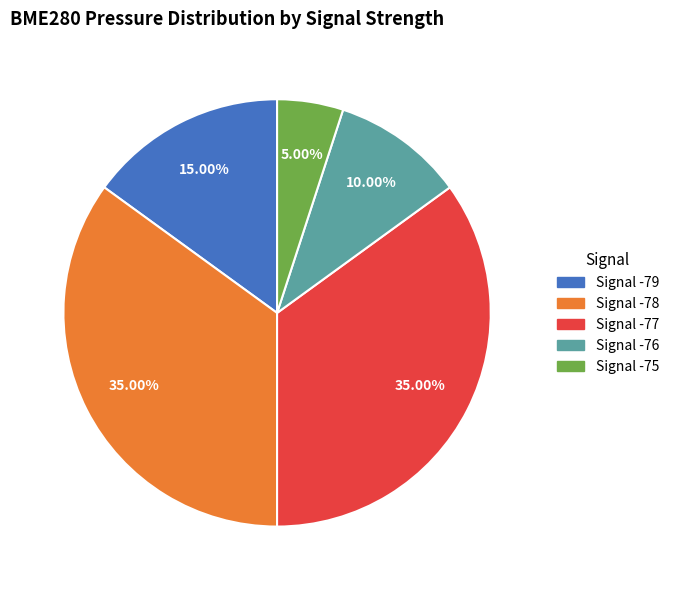

Does any single category account for the majority?

No